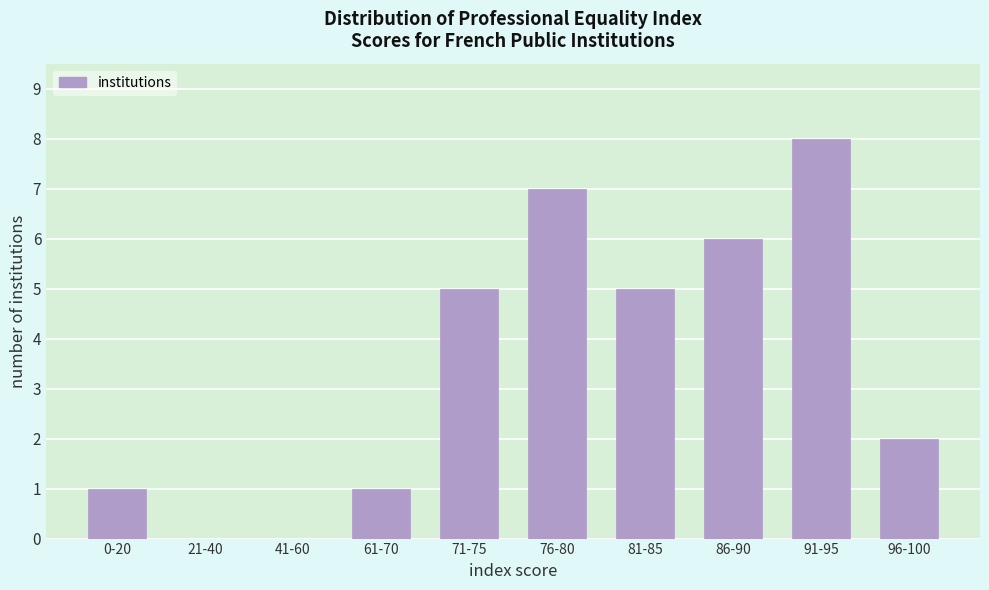

Reading left to right, transcribe all the data shown in this chart.

0-20=1	21-40=0	41-60=0	61-70=1	71-75=5	76-80=7	81-85=5	86-90=6	91-95=8	96-100=2